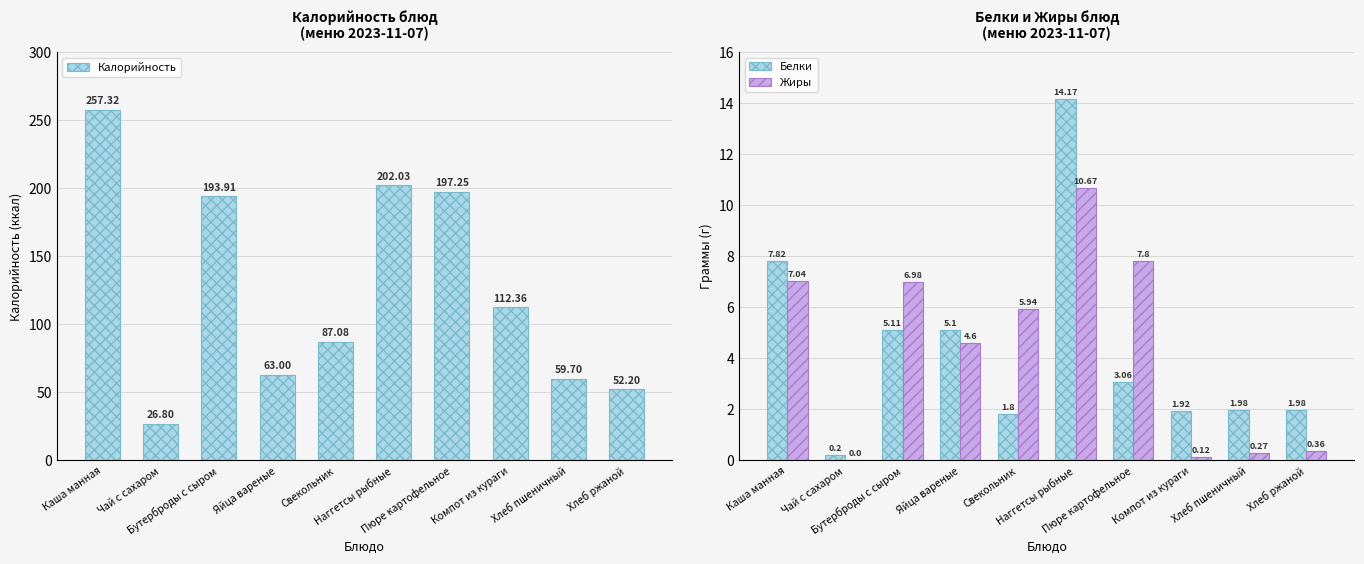

At which label is Калорийность closest to 142?

Компот из кураги